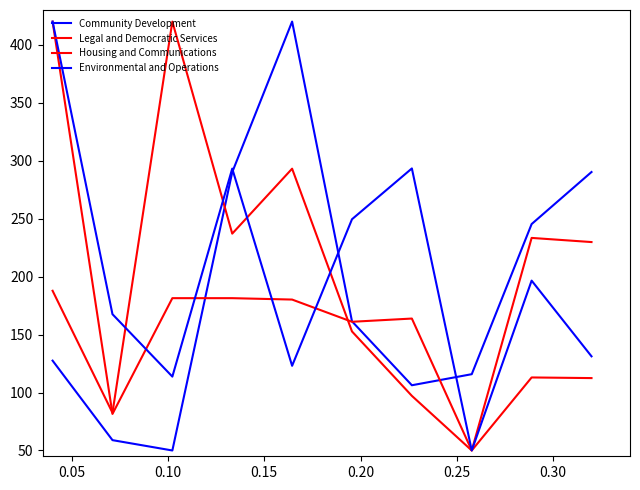

How many lines are shown in the chart?

4